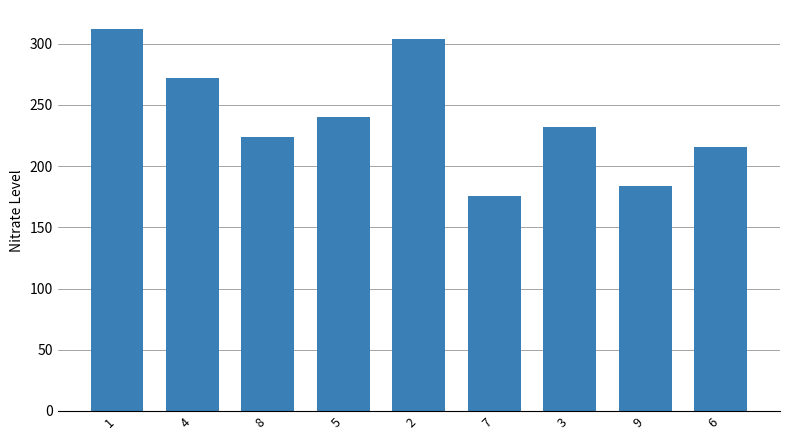

Reading right to left, what are all the values shown in this chart?

216	184	232	176	304	240	224	272	312